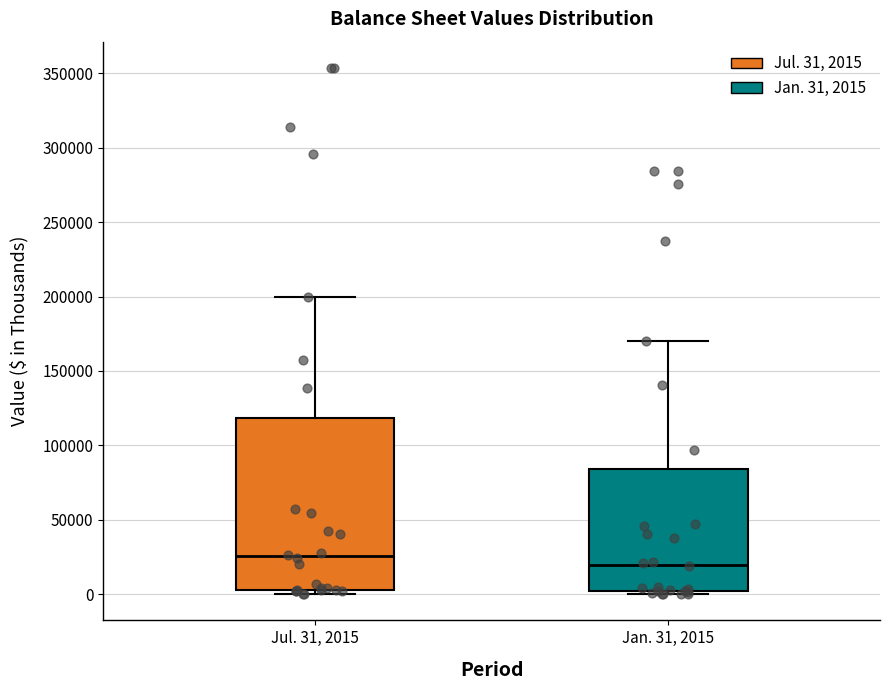

Which box is the tallest, from its lower edge to its upper edge?

Jul. 31, 2015